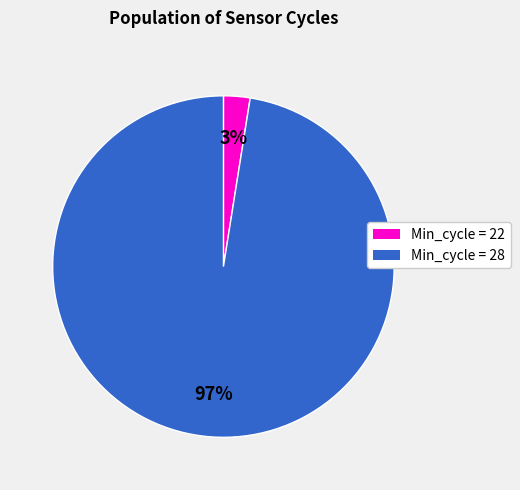

Does any single category account for the majority?

Yes